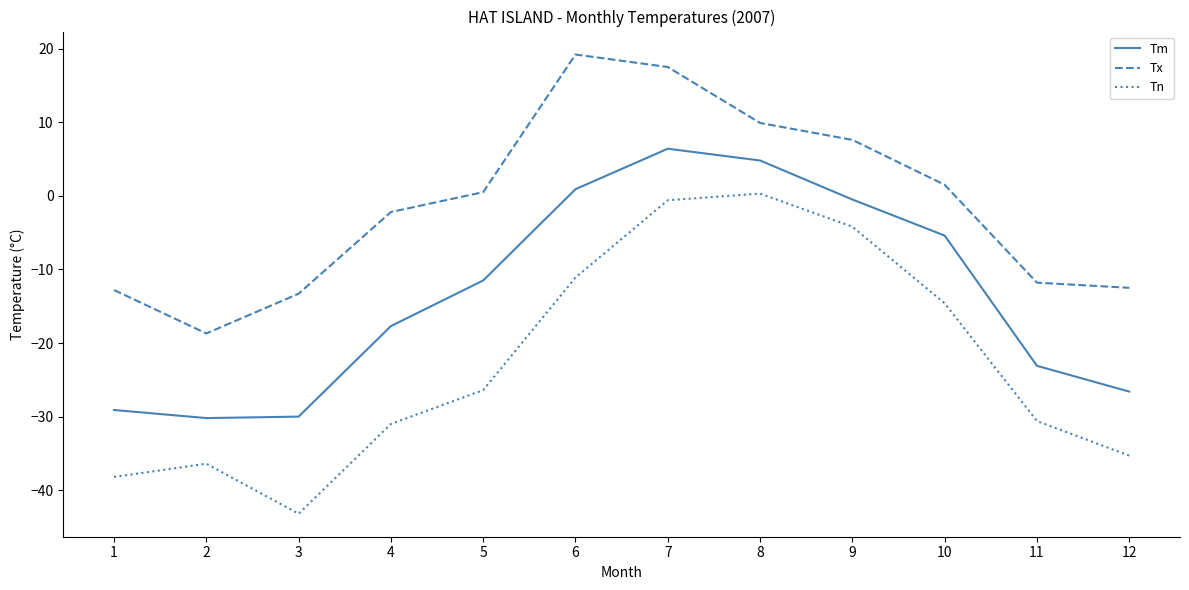

Which label corresponds to the smallest value in the chart?

3